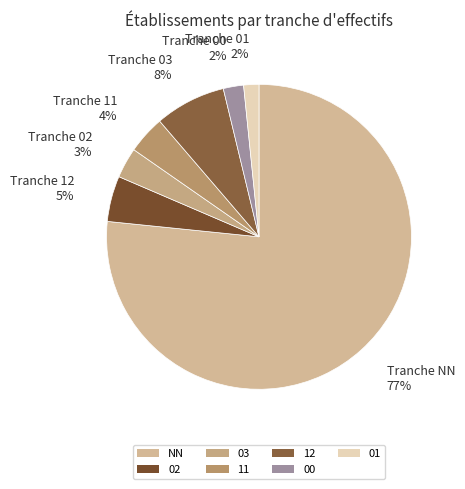

Is NN the majority of the pie?

Yes